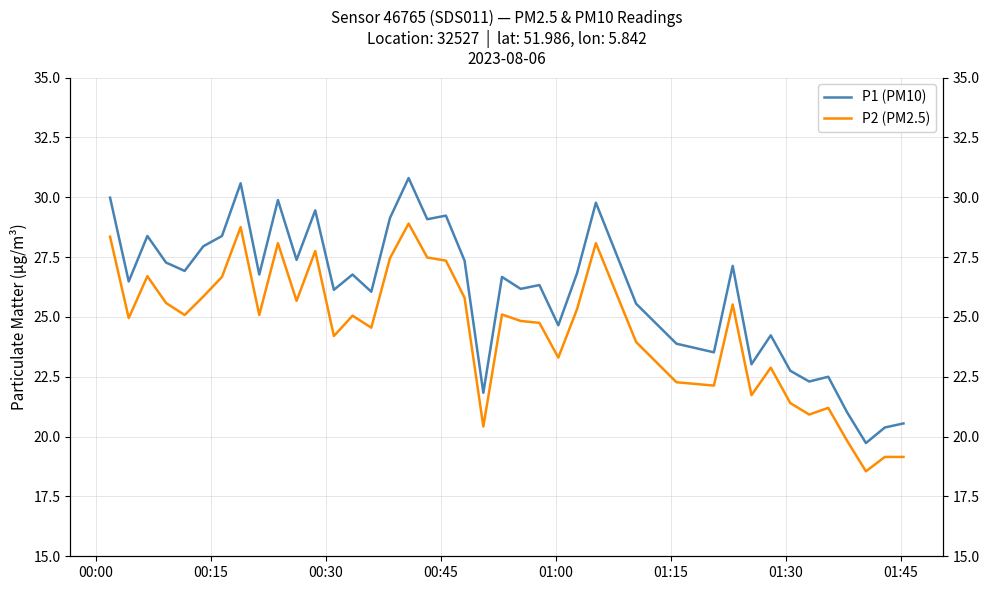

What is the greatest value displayed?

30.8